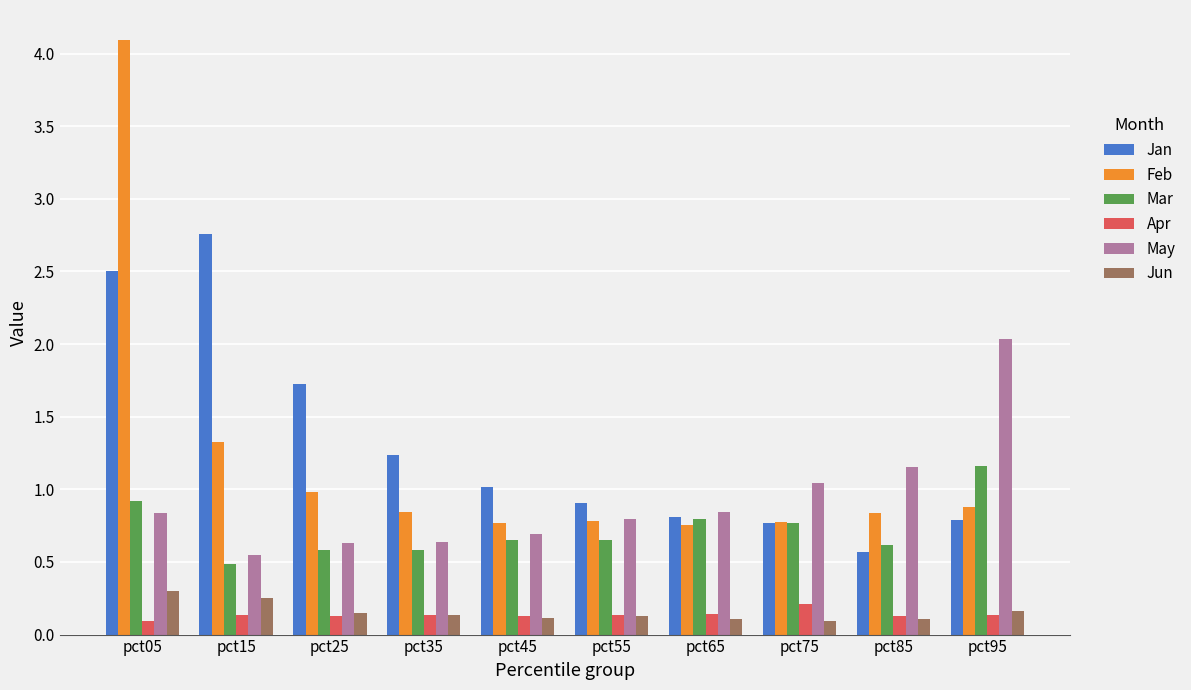

How many Apr values are between 0 and 1?

10